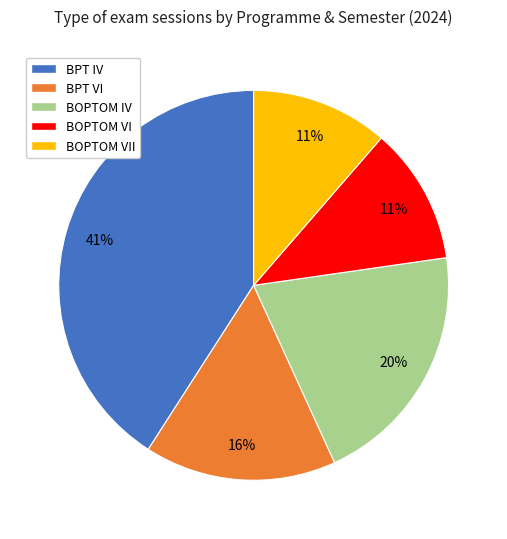

Approximately how many times larger is the value at BOPTOM VII compared to BPT VI?

0.7